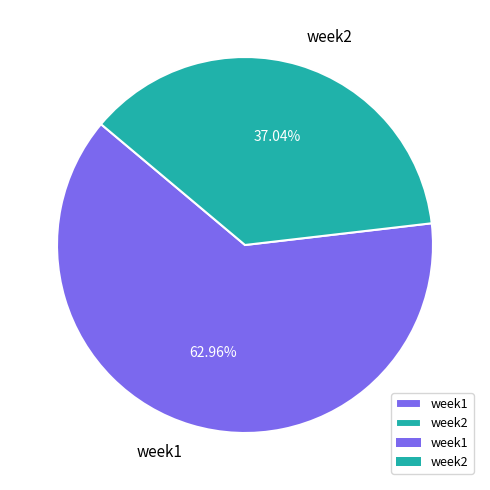

Which category has the biggest portion of the pie?

week1